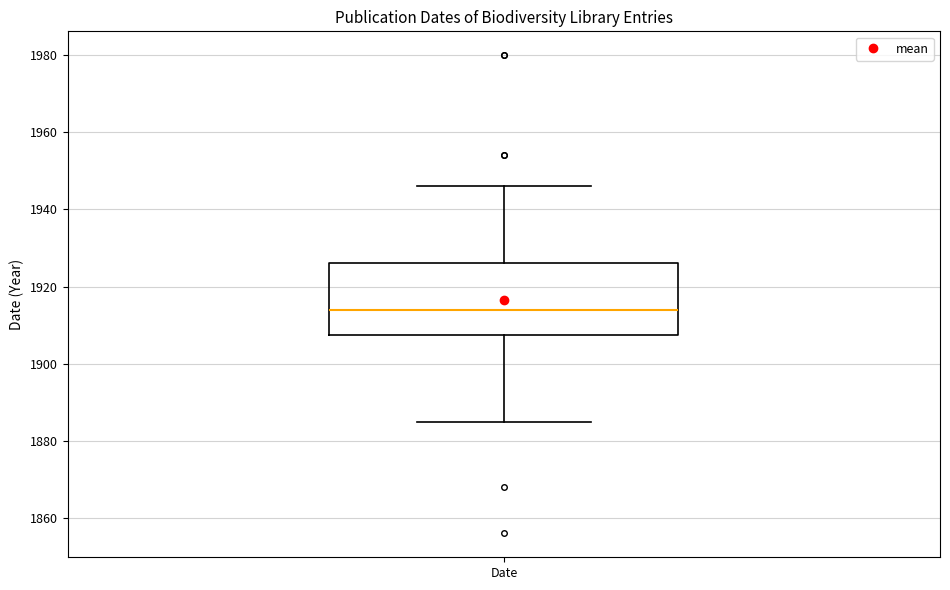

Transcribe this box plot: give where the median line is, the range the box spans, and where the two whiskers end, as read against the y-axis. The values are not printed on the chart, so give them approximately, as read against the axis.

median 1914, box 1908 to 1926, whiskers 1886 to 1946